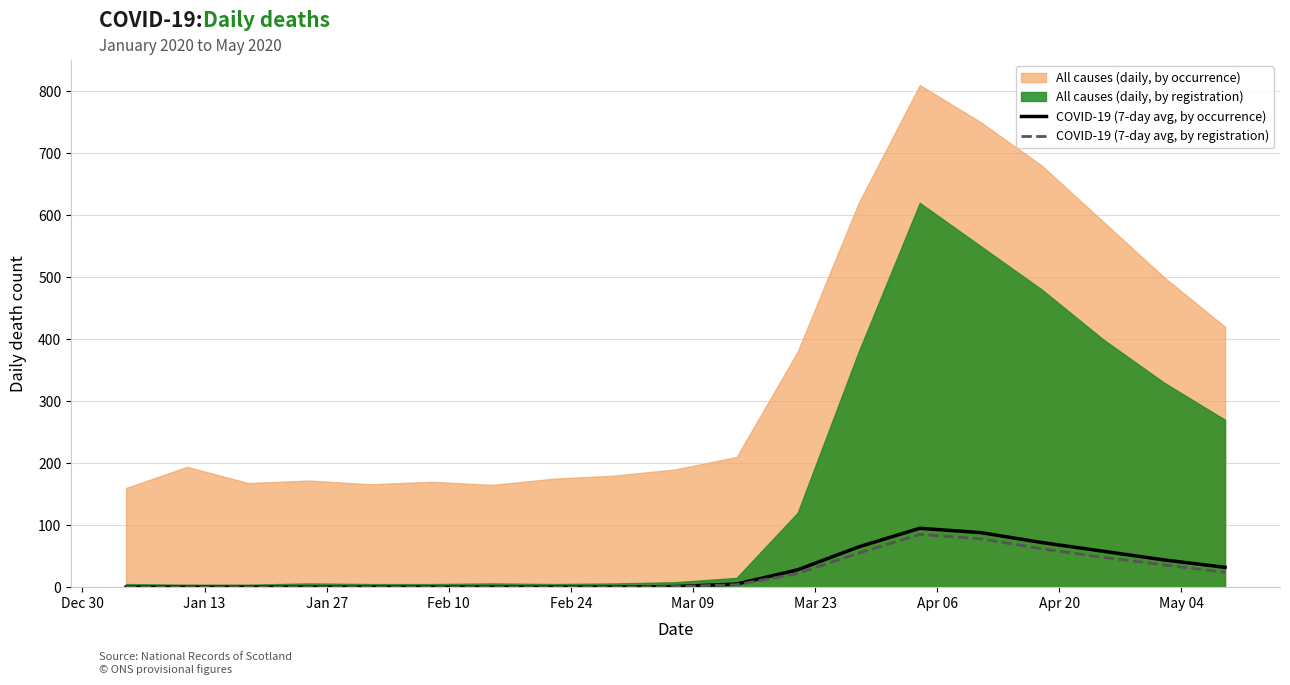

How many interior local peaks does the COVID-19 (7-day avg, by registration) series have?

1